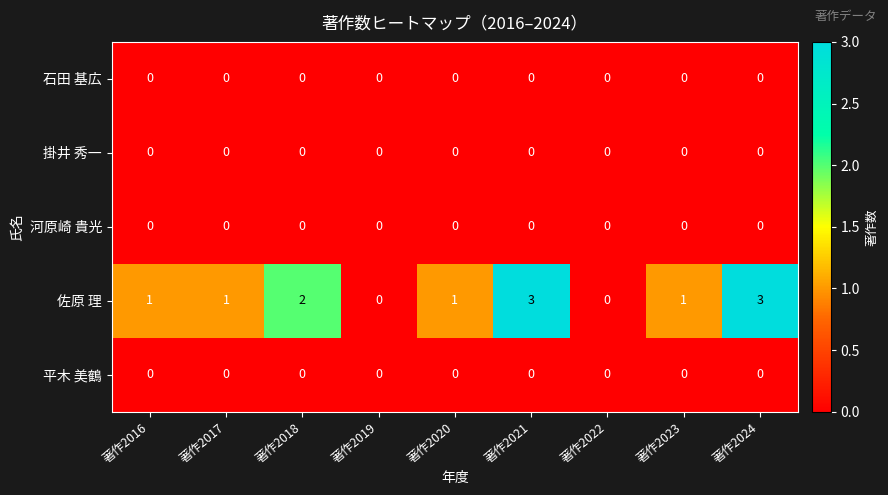

Which series has the largest total across all categories?

佐原 理